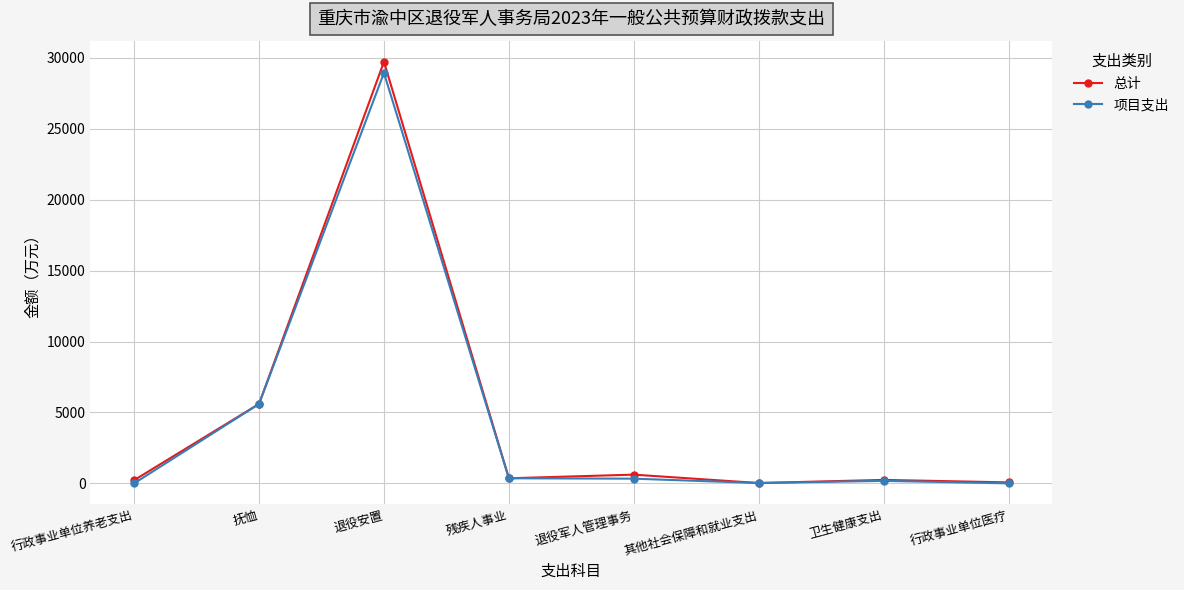

Rank the series by their maximum value, from lowest to highest.

项目支出, 总计